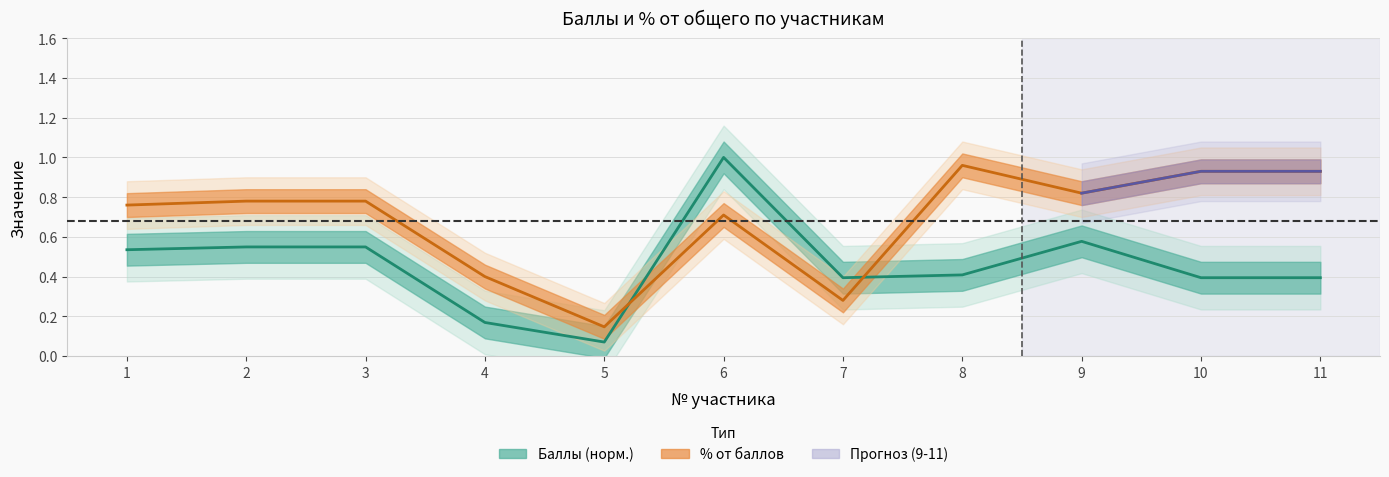

At which label is Баллы (норм.) closest to 0?

5